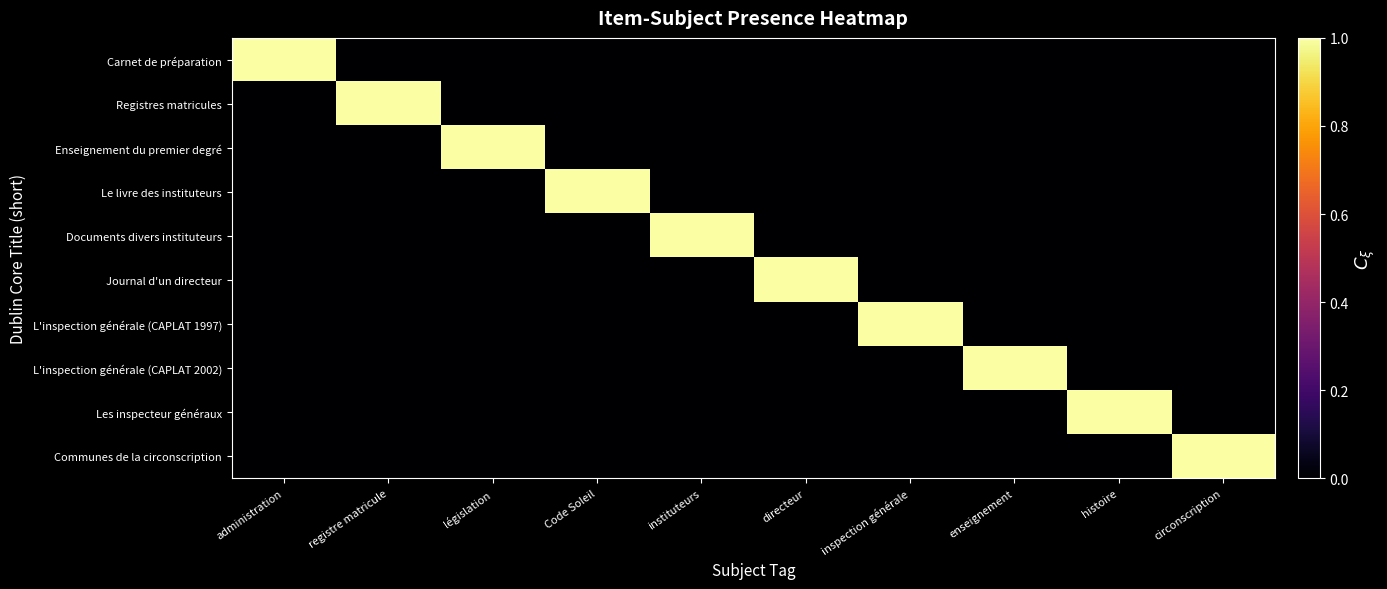

Which series changed the most between inspection générale and circonscription?

L'inspection générale (CAPLAT 1997)